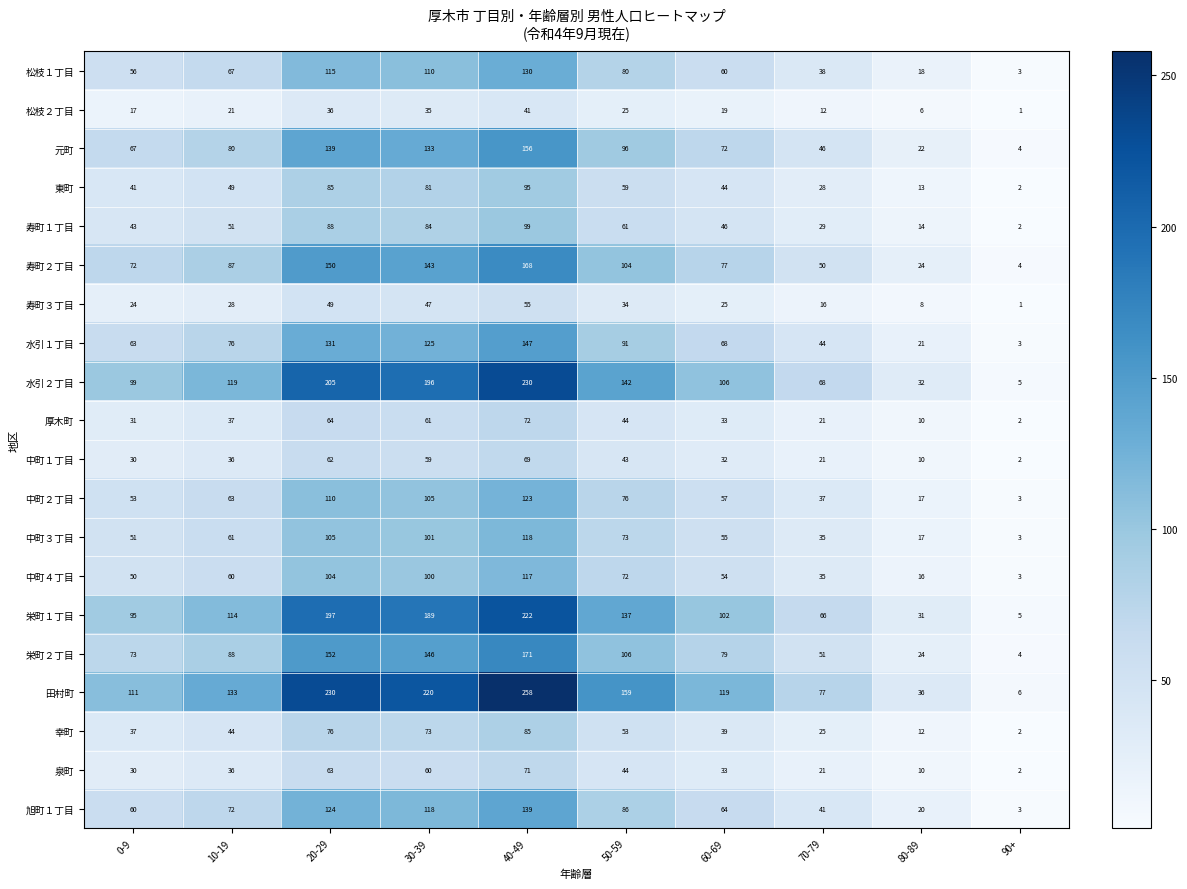

What is the spread (max minus min) of values at 50-59?

134